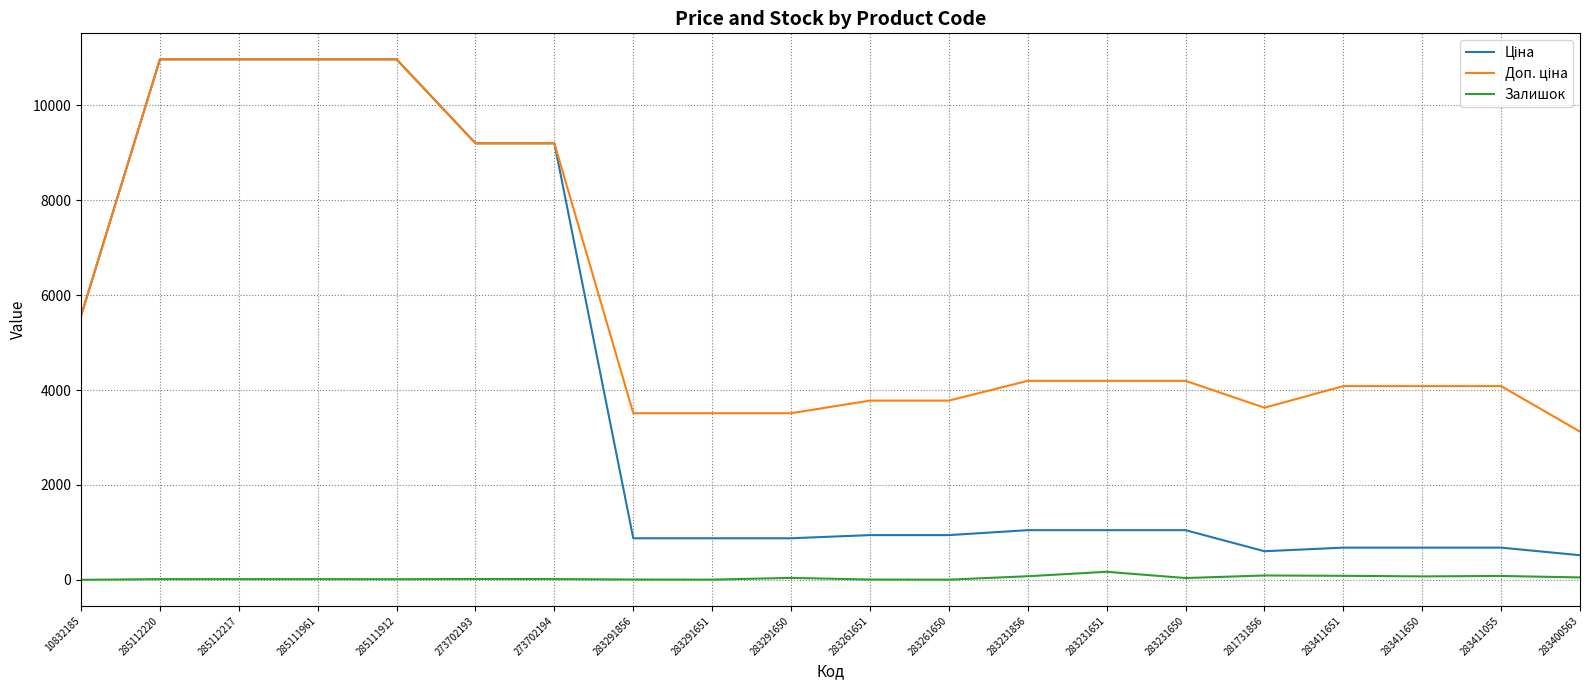

The Залишок series shows 18.0 at 273702194. True or false?

True